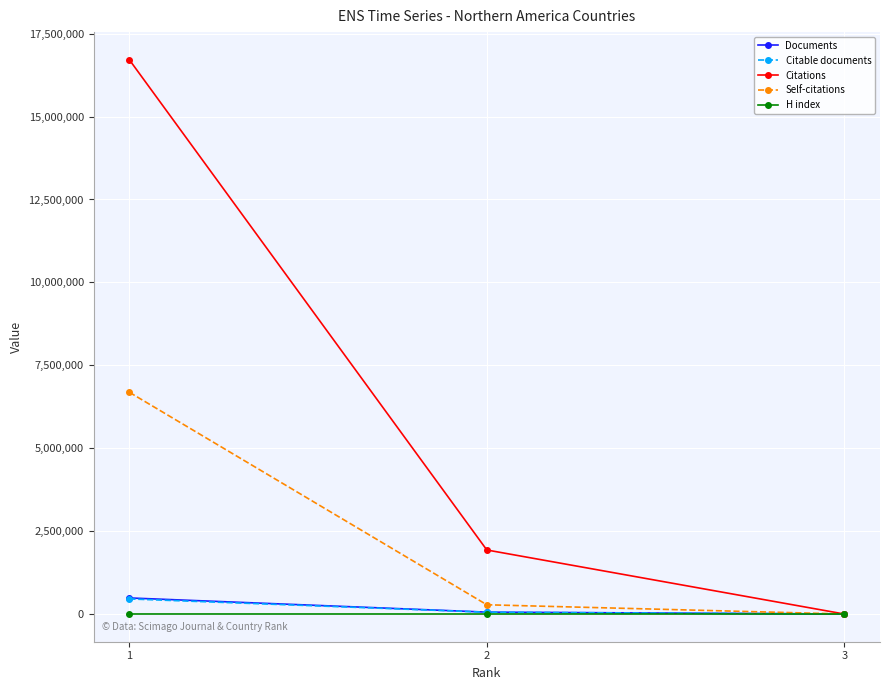

How many categories are shown in the chart?

3